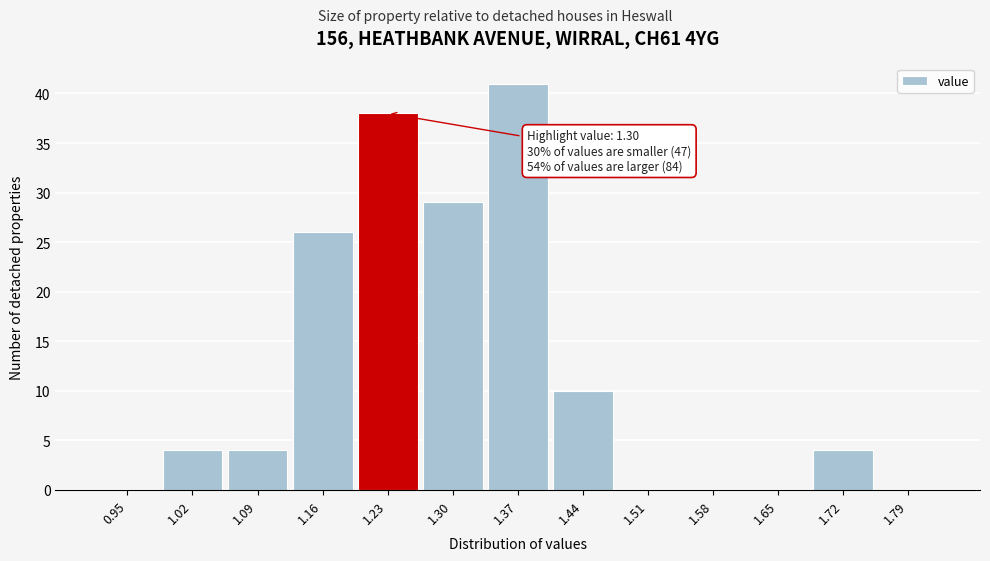

Reading left to right, extract all data points from this chart.

0.95=0	1.02=4	1.09=4	1.16=26	1.23=38	1.30=29	1.37=41	1.44=10	1.51=0	1.58=0	1.65=0	1.72=4	1.79=0